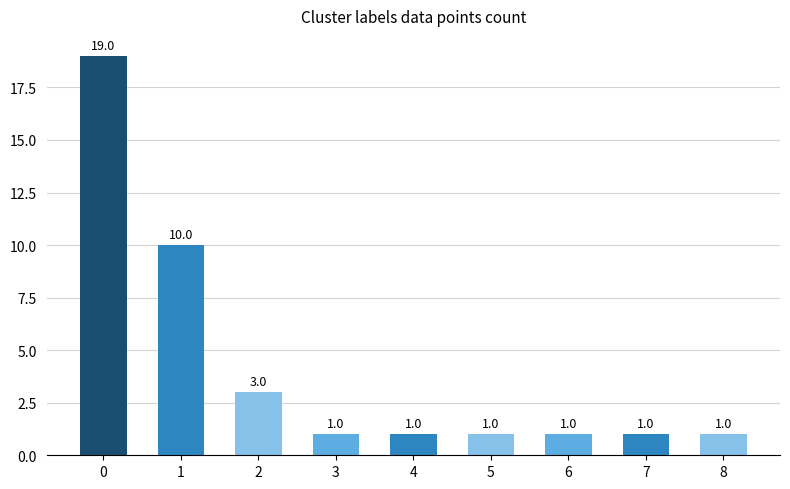

Reading left to right, list all the values displayed in this chart.

0=19	1=10	2=3	3=1	4=1	5=1	6=1	7=1	8=1